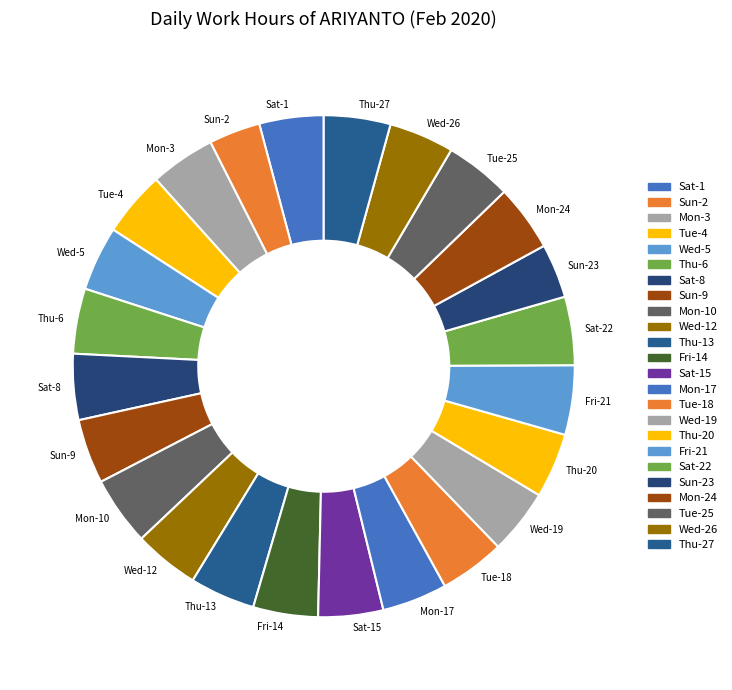

How many segments does this pie chart have?

24